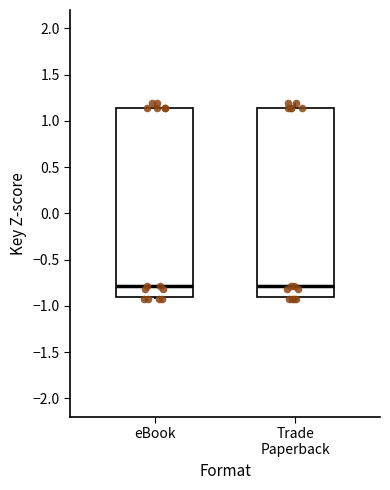

Reading left to right, read every box against the y-axis: the position of its median line, the range the box covers, and the ends of its whiskers. The values are not printed on the chart, so give them approximately, as read against the axis.

eBook: median -0.80, box -0.90 to 1.15, whiskers -0.95 to 1.20
Trade Paperback: median -0.80, box -0.90 to 1.15, whiskers -0.95 to 1.20